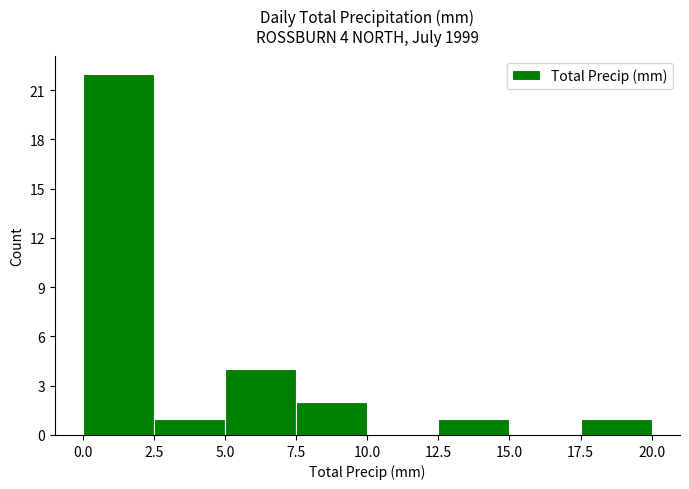

Which range on the x-axis has the tallest bar?

0.0 to 2.5